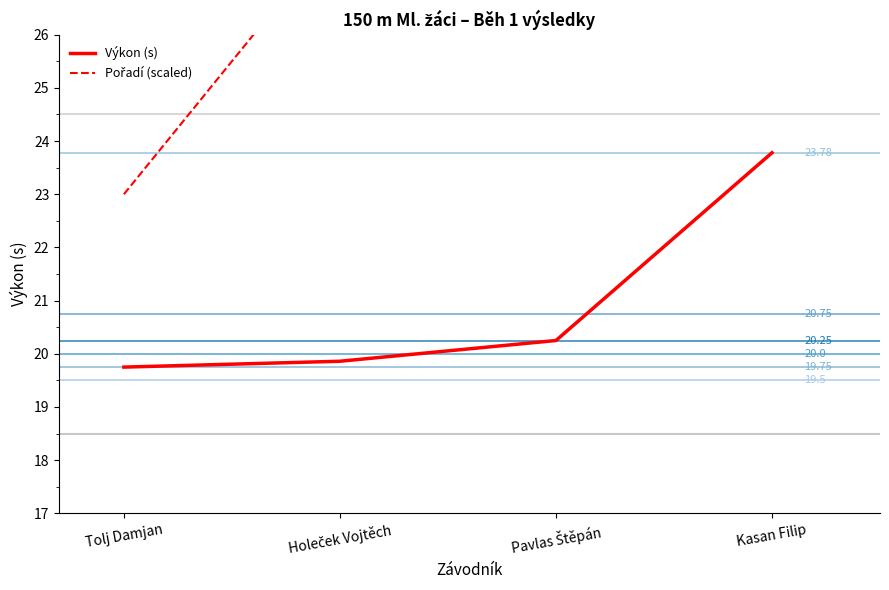

Which series has the largest total across all categories?

Pořadí